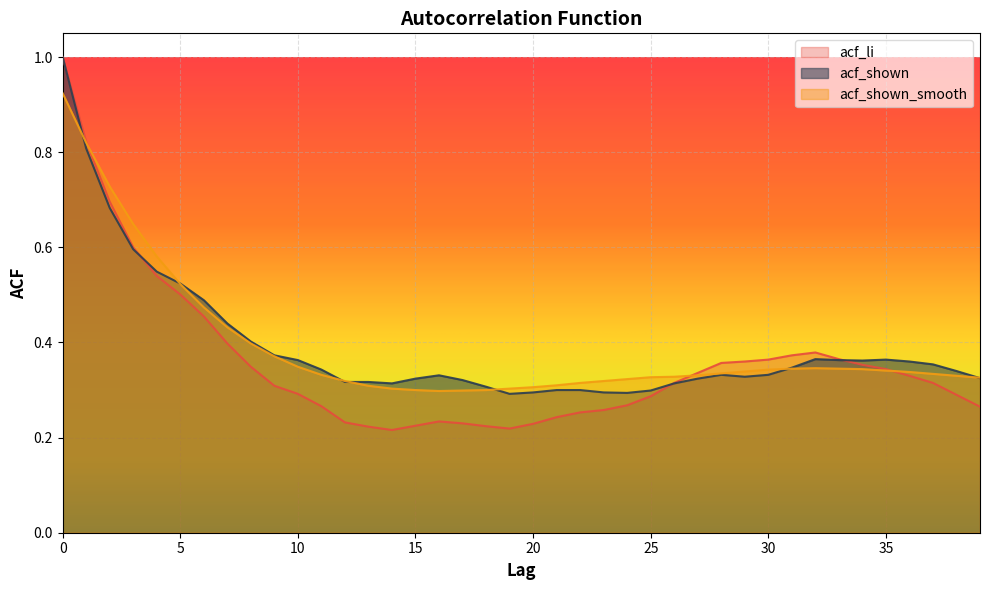

Reading right to left, transcribe all the data shown in this chart.

acf_li: 0.3	0.3	0.3	0.3	0.3	0.4	0.4	0.4	0.4	0.4	0.4	0.4	0.3	0.3	0.3	0.3	0.3	0.3	0.2	0.2	0.2	0.2	0.2	0.2	0.2	0.2	0.2	0.2	0.3	0.3	0.3	0.3	0.4	0.5	0.5	0.5	0.6	0.7	0.8	1.0
acf_shown: 0.3	0.3	0.4	0.4	0.4	0.4	0.4	0.4	0.3	0.3	0.3	0.3	0.3	0.3	0.3	0.3	0.3	0.3	0.3	0.3	0.3	0.3	0.3	0.3	0.3	0.3	0.3	0.3	0.3	0.4	0.4	0.4	0.4	0.5	0.5	0.5	0.6	0.7	0.8	1.0
acf_shown_smooth: 0.3	0.3	0.3	0.3	0.3	0.3	0.3	0.3	0.3	0.3	0.3	0.3	0.3	0.3	0.3	0.3	0.3	0.3	0.3	0.3	0.3	0.3	0.3	0.3	0.3	0.3	0.3	0.3	0.3	0.3	0.4	0.4	0.4	0.5	0.5	0.6	0.6	0.7	0.8	0.9